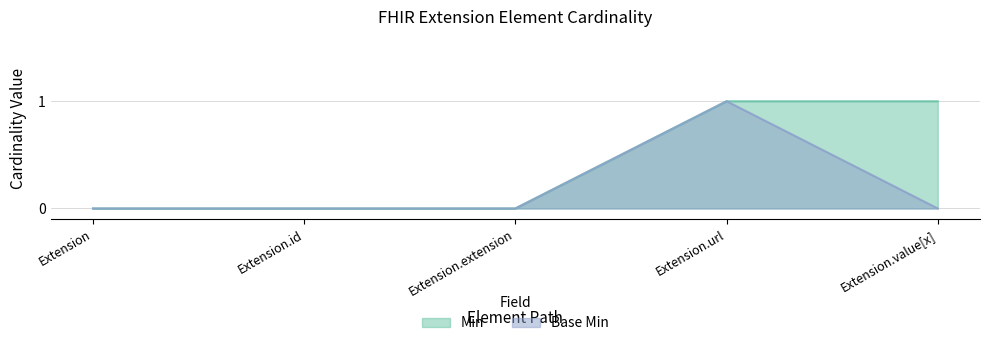

At which label does Min reach its peak?

Extension.url